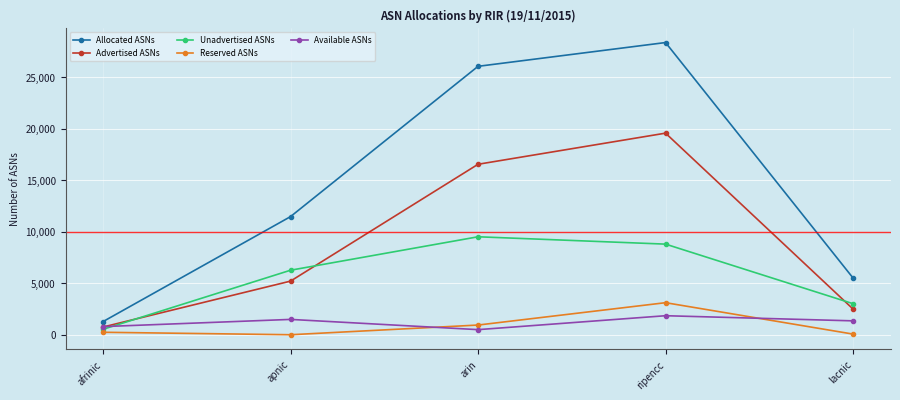

Is it true that Allocated ASNs equals 17408 at apnic?

False